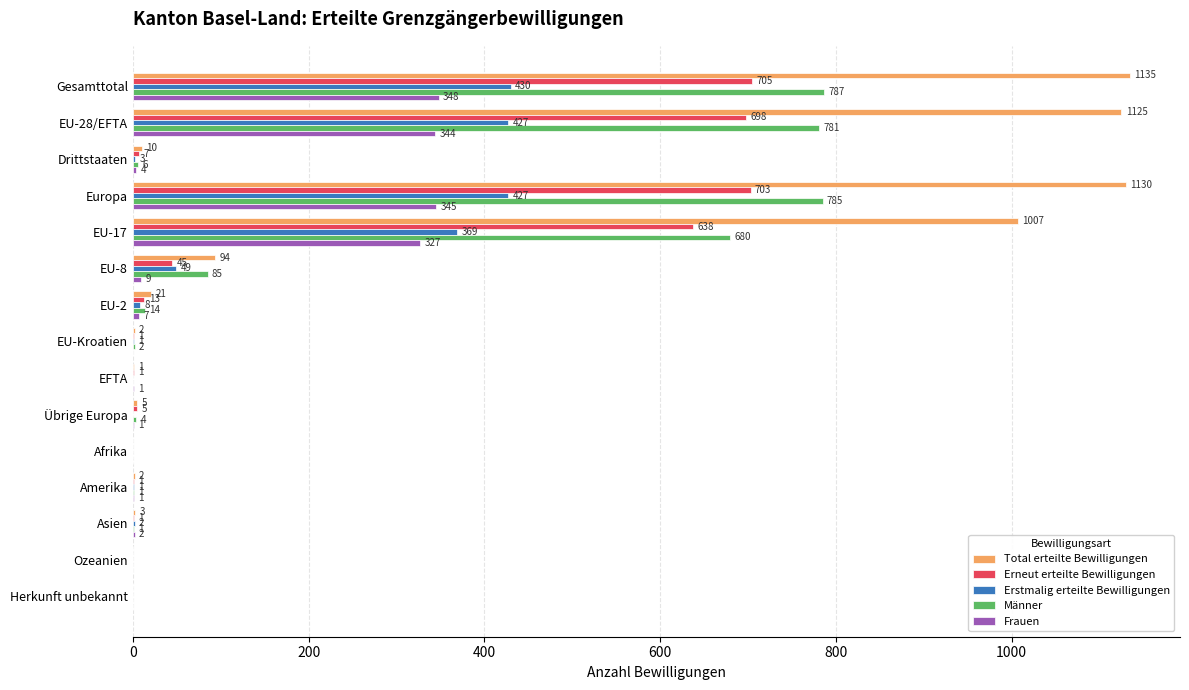

At which label is Männer closest to 393?

EU-17